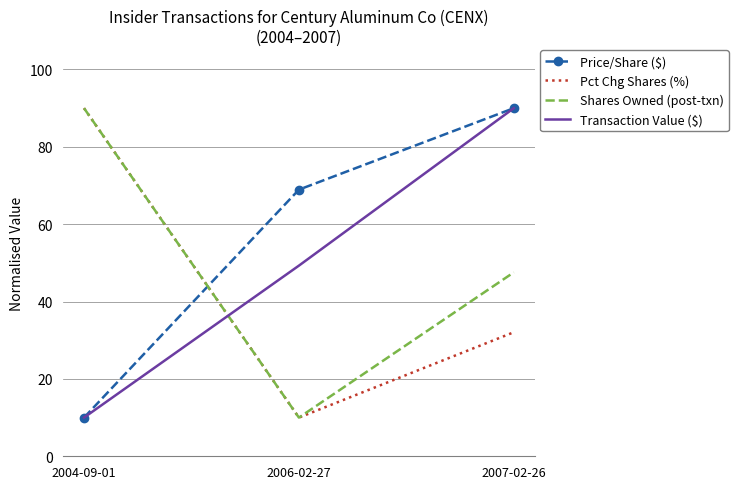

What is the difference between the maximum and second lowest values in the Price/Share ($) series?

21.1